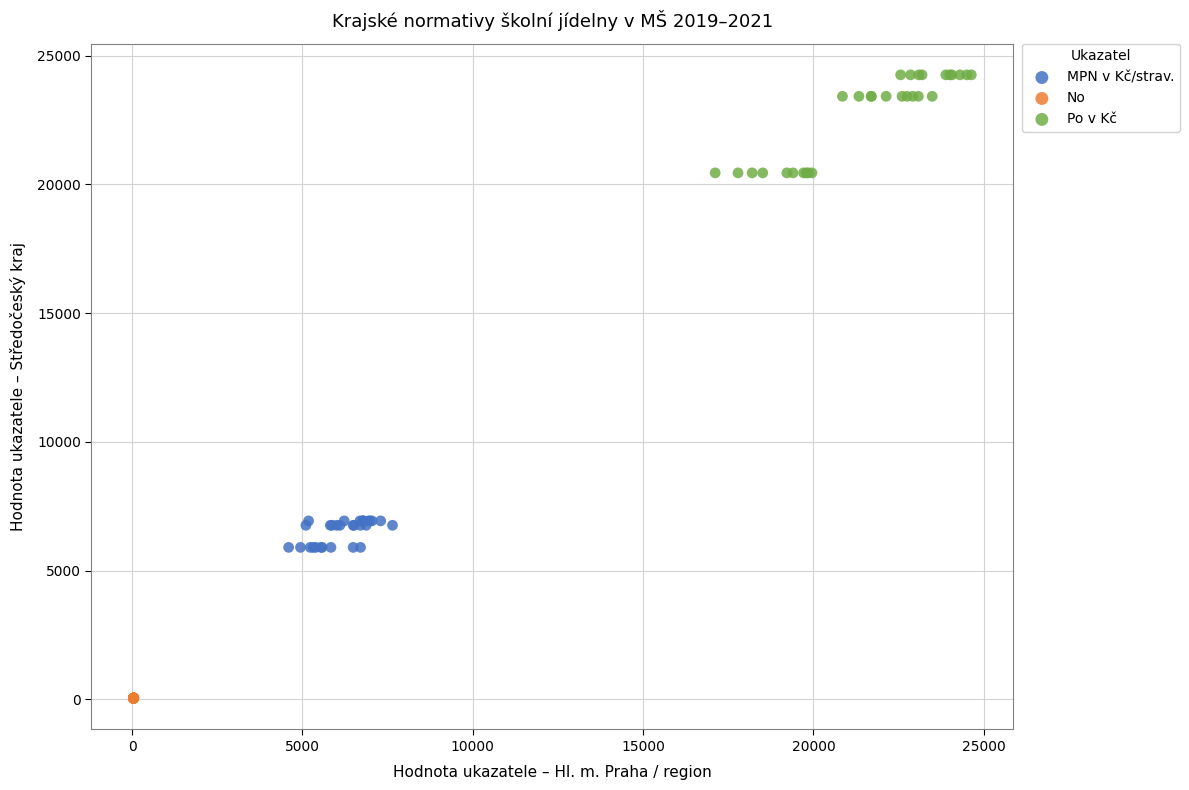

Which series reaches the maximum Y coordinate?

Po v Kč